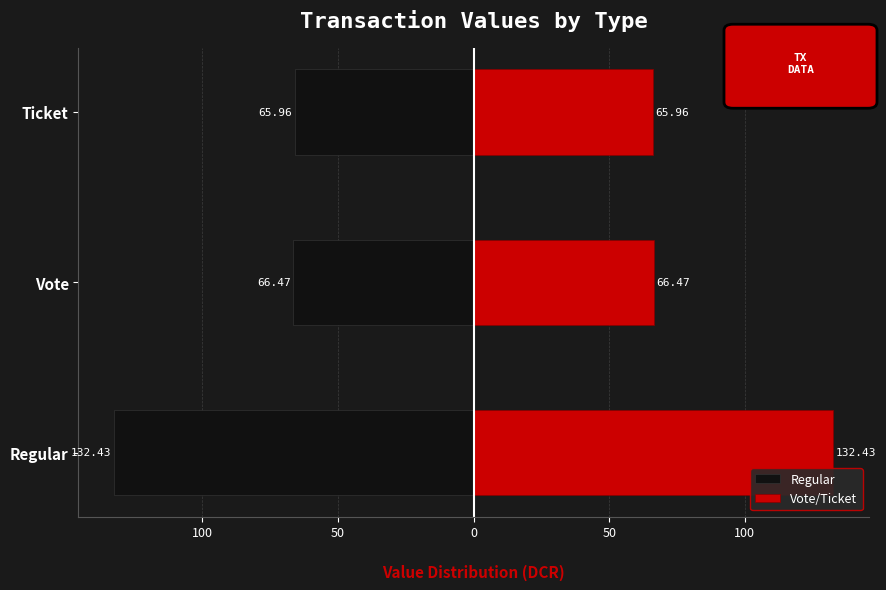

Are the bars grouped side by side (vs. stacked)?

Yes